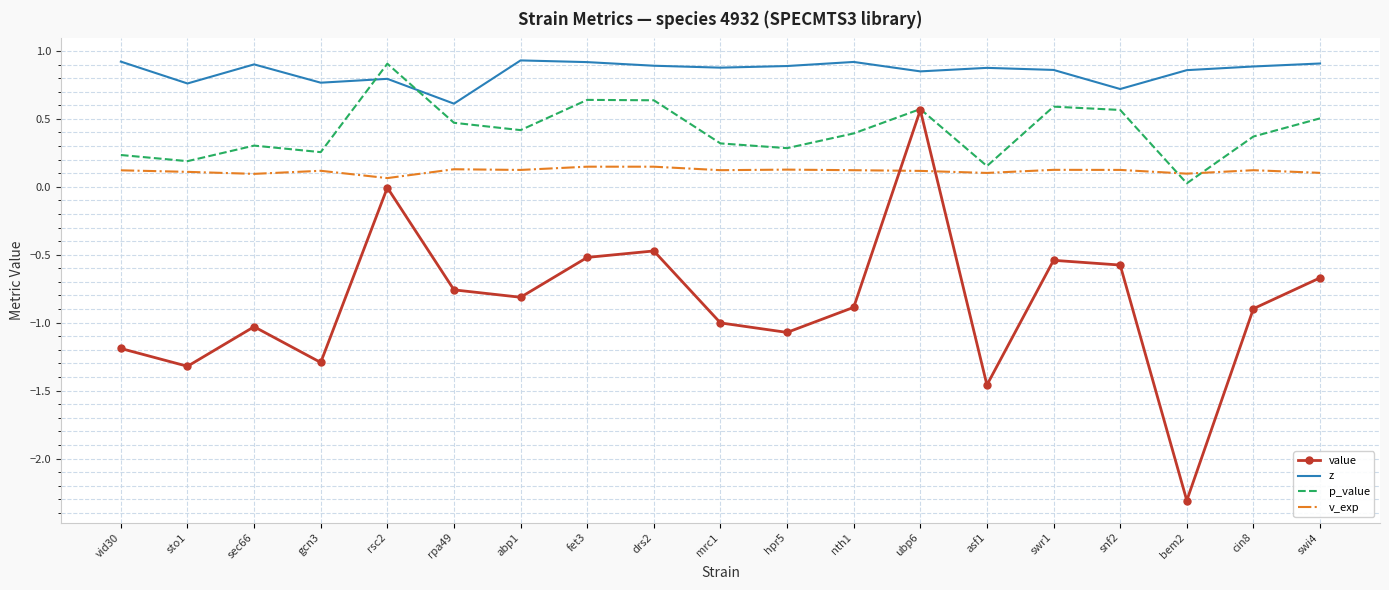

Which series has the largest total across all categories?

z